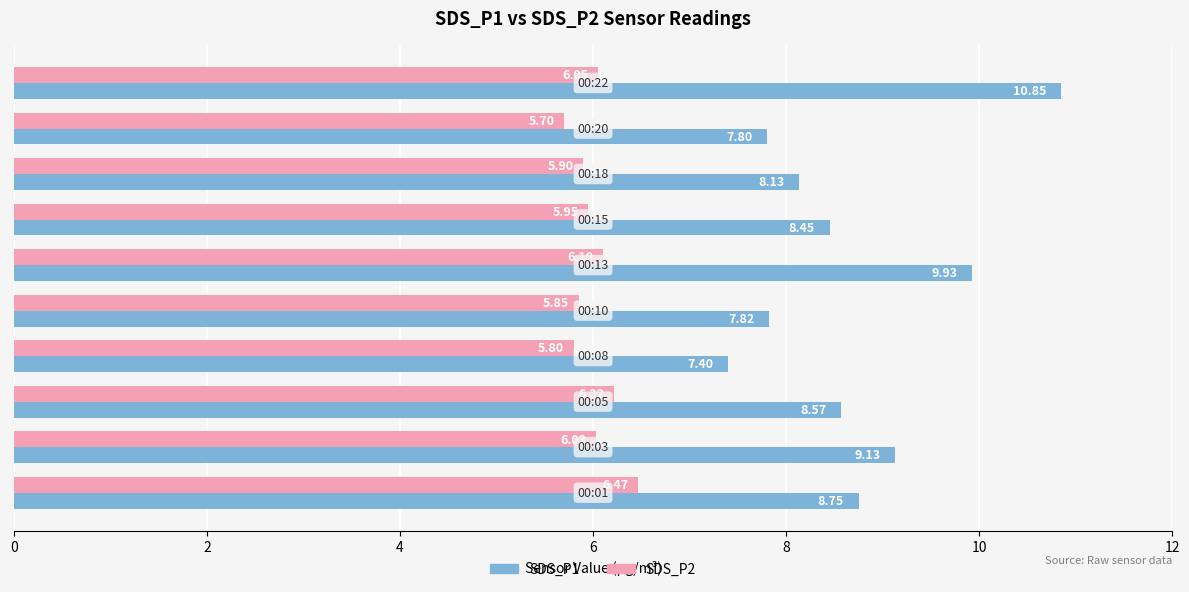

List the series in order of their peak value, highest first.

SDS_P1, SDS_P2